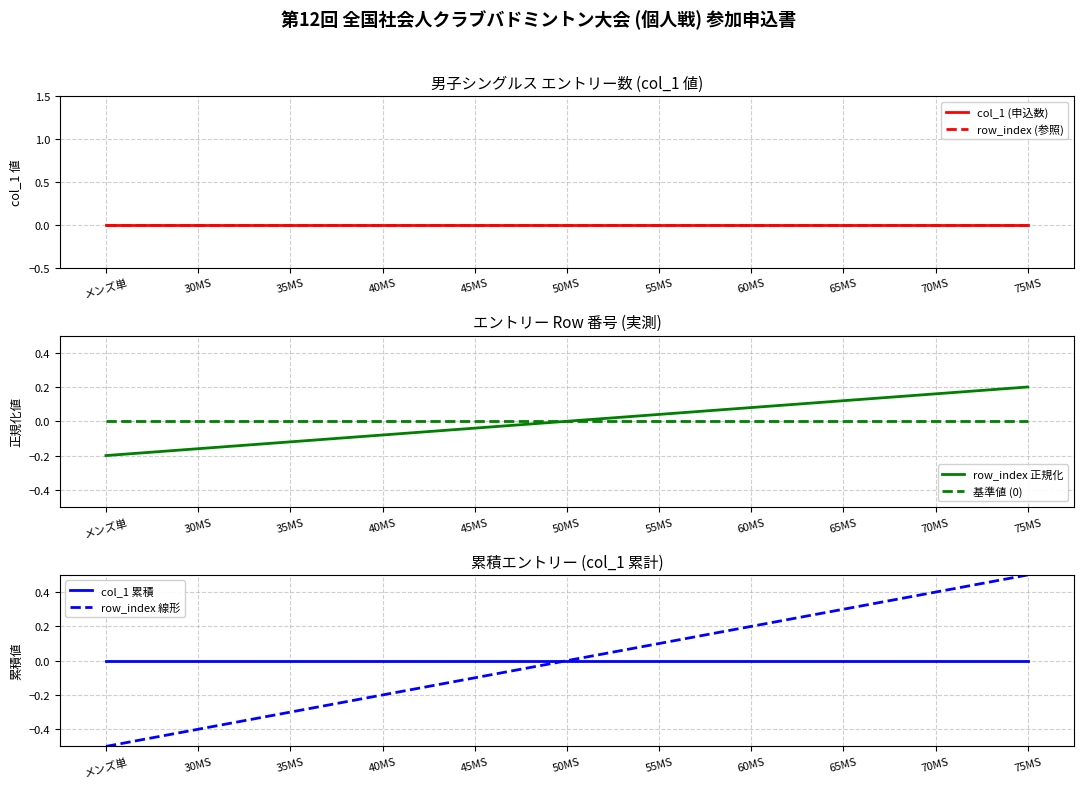

Which category has the highest value in the row_index 正規化 series?

75MS